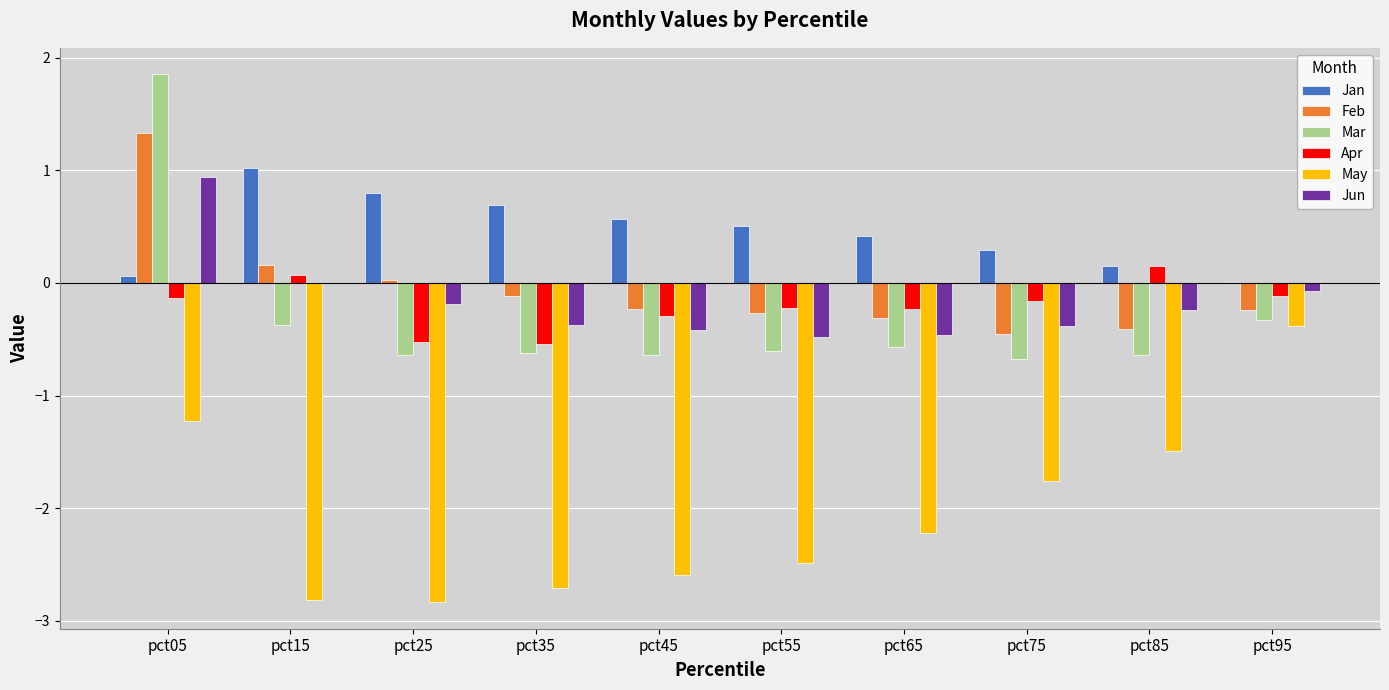

How many data points in May are above -2?

4